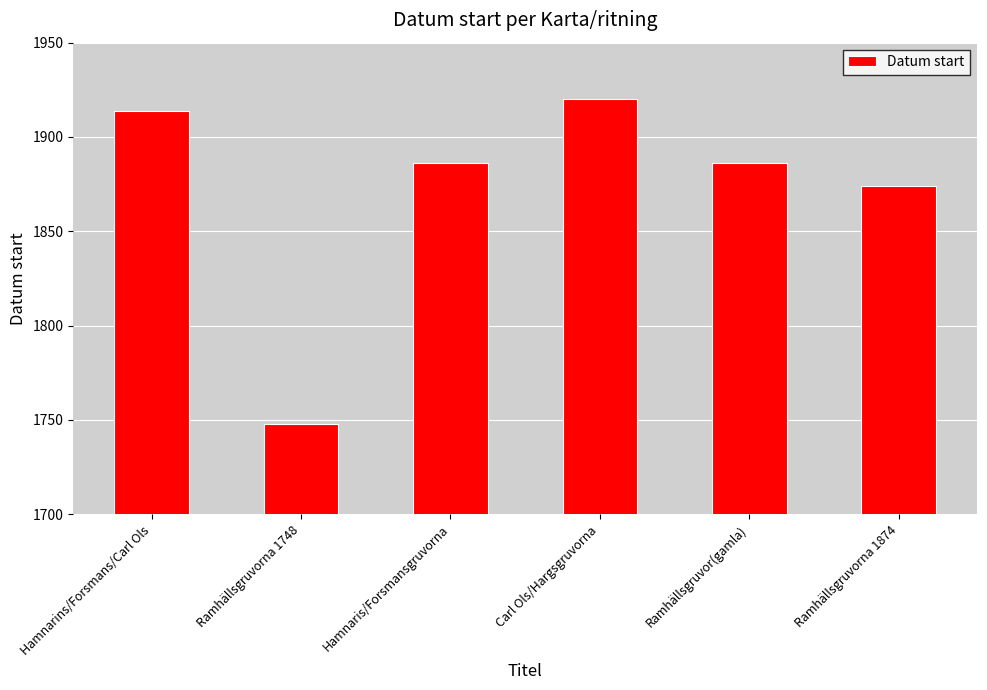

What is the difference between the maximum and minimum values?

172